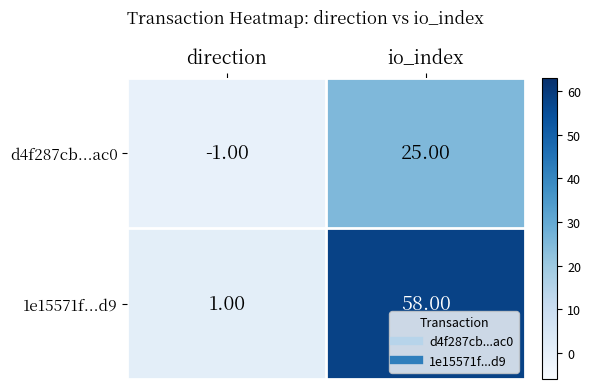

At which label does d4f287cb...ac0 reach its minimum?

direction